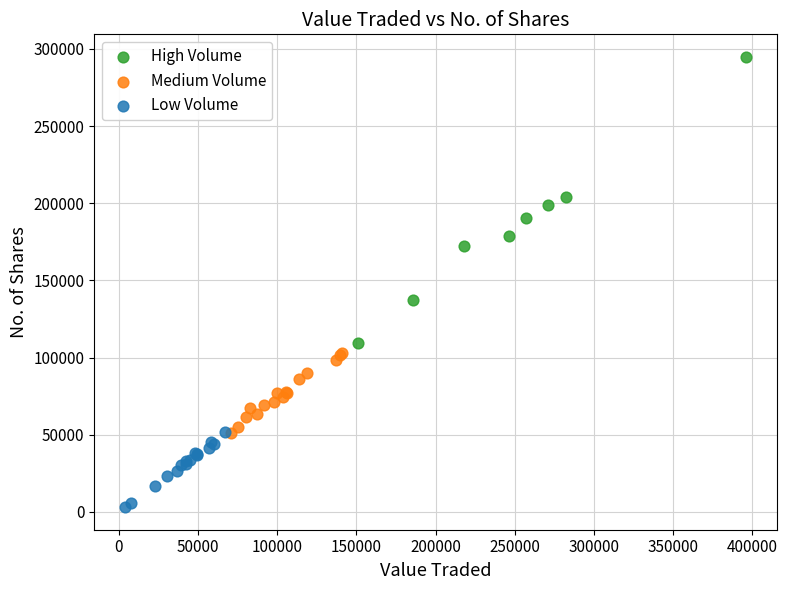

What are all the series names shown in the legend?

High Volume, Medium Volume, Low Volume